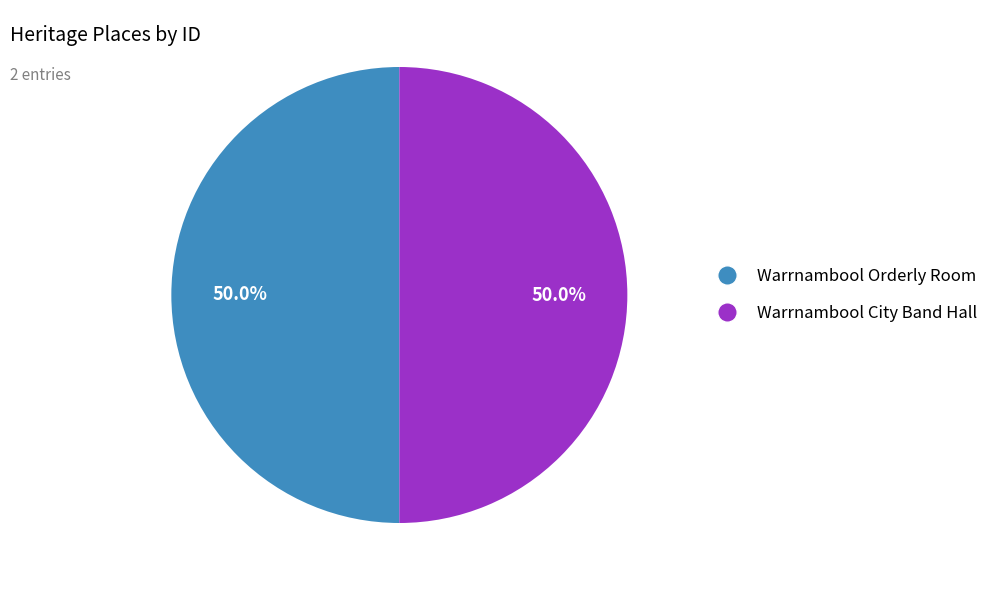

What portion of the pie excludes Warrnambool Orderly Room?

50.0%